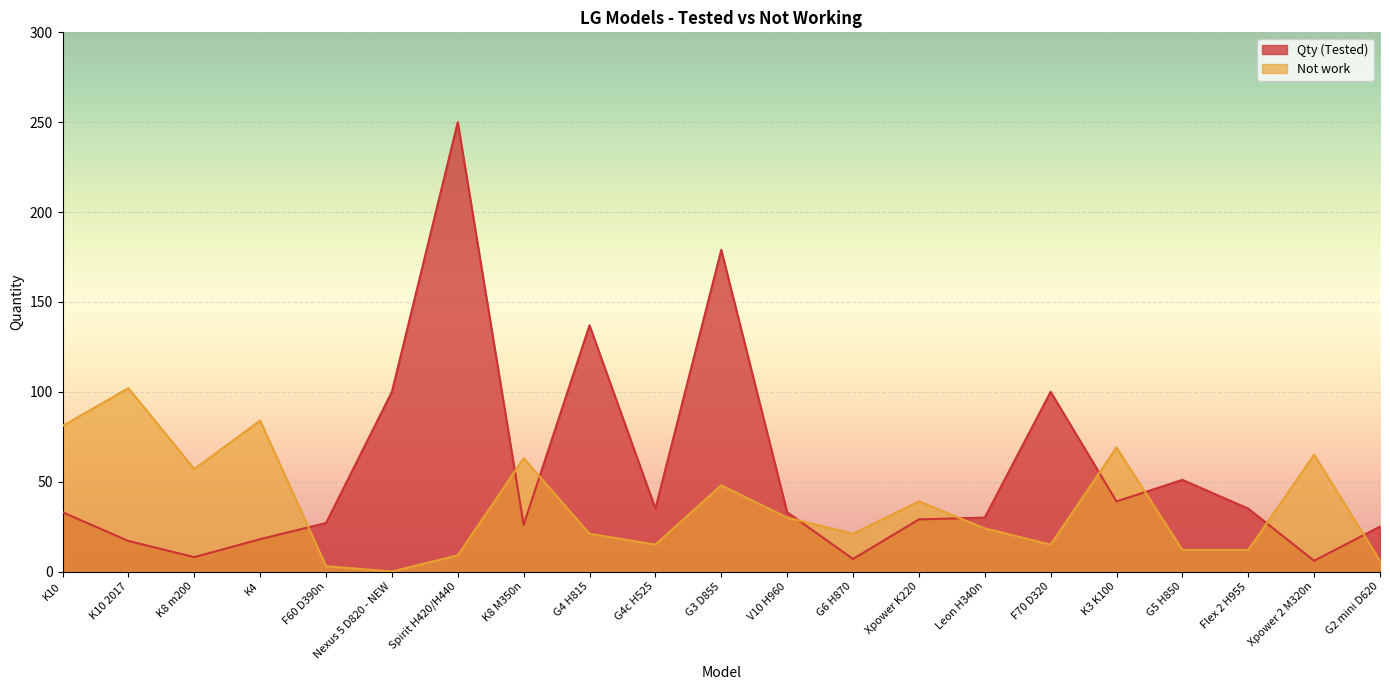

At which category is the sum across all series the highest?

Spirit H420/H440